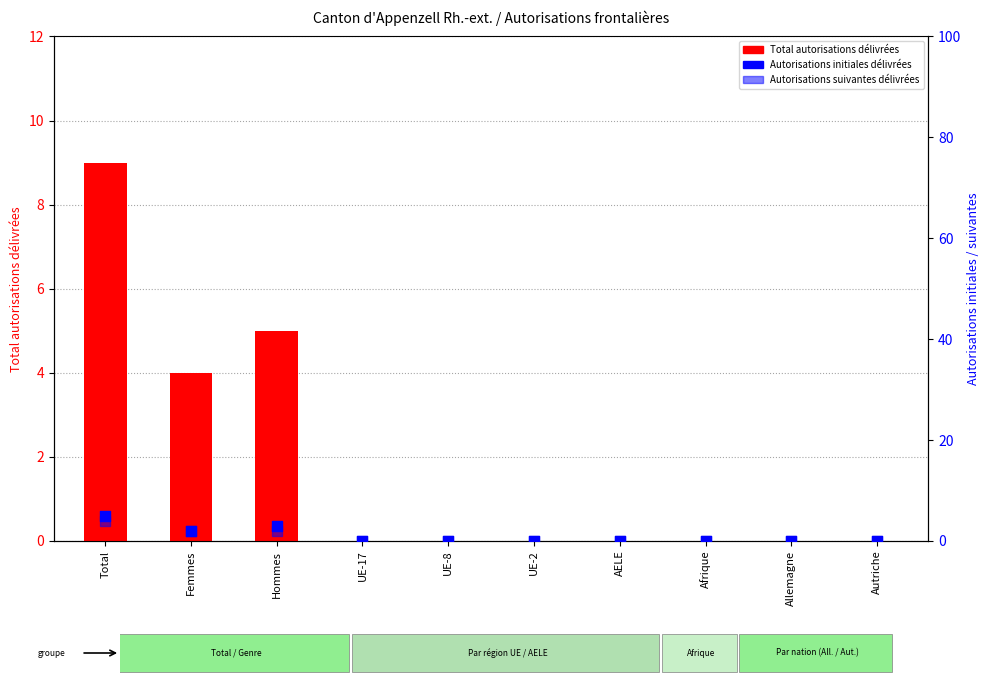

Which series has the widest spread of Y values?

Total autorisations